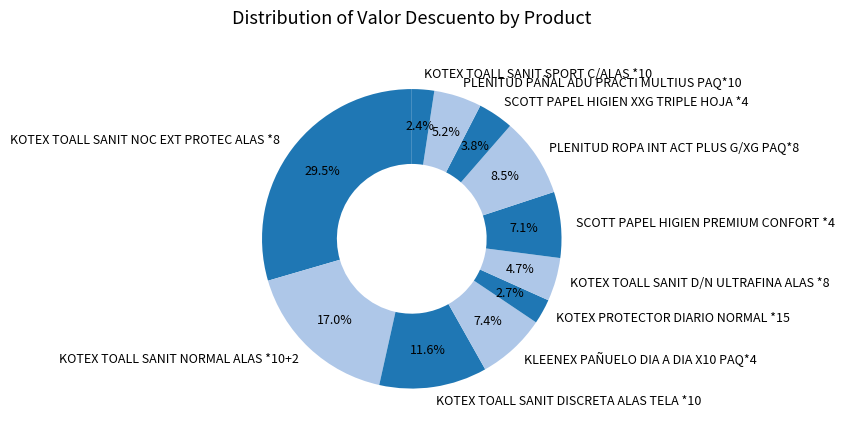

Combined, do SCOTT PAPEL HIGIEN XXG TRIPLE HOJA *4 and KOTEX TOALL SANIT DISCRETA ALAS TELA *10 account for over 50%?

No